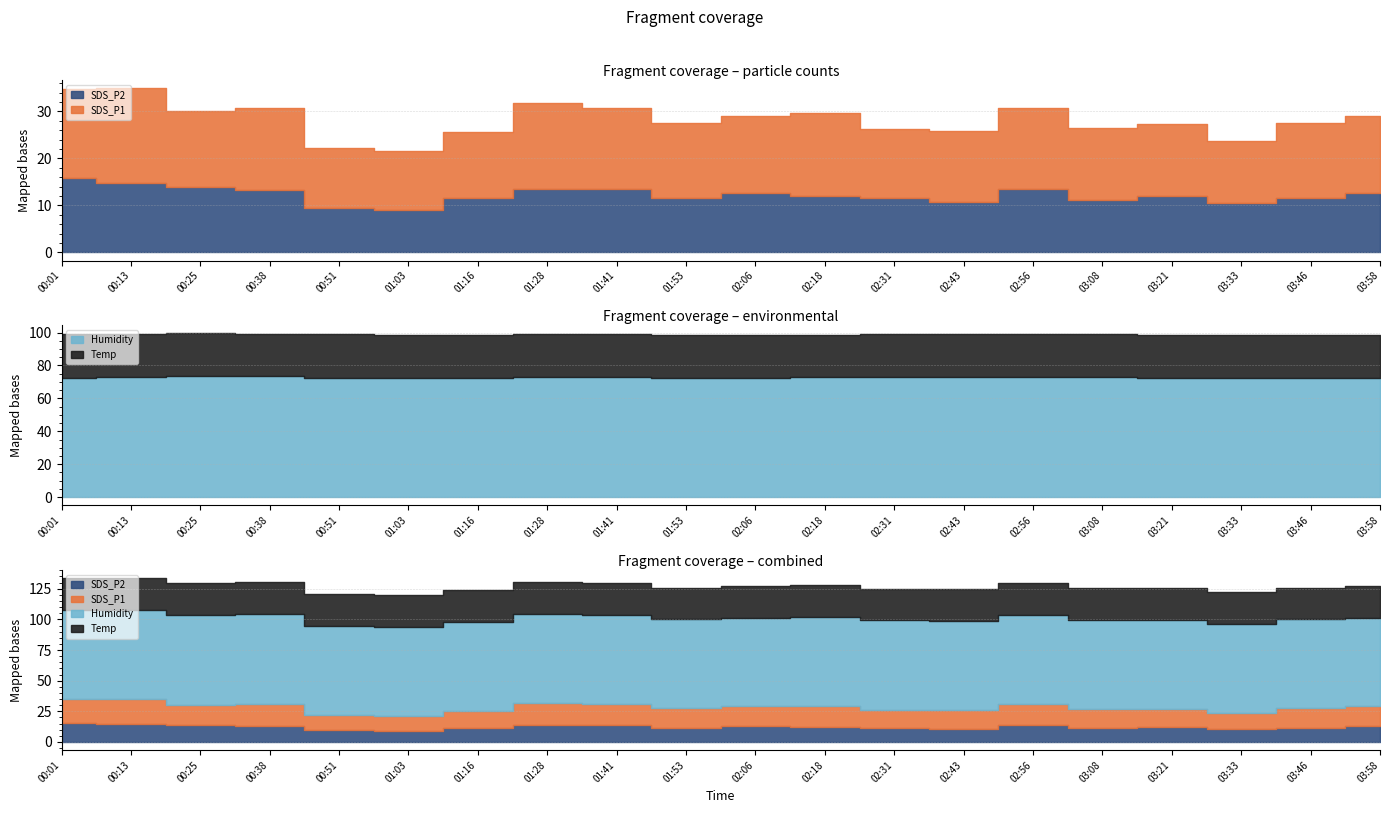

How many data points in SDS_P1 are above 16?

10